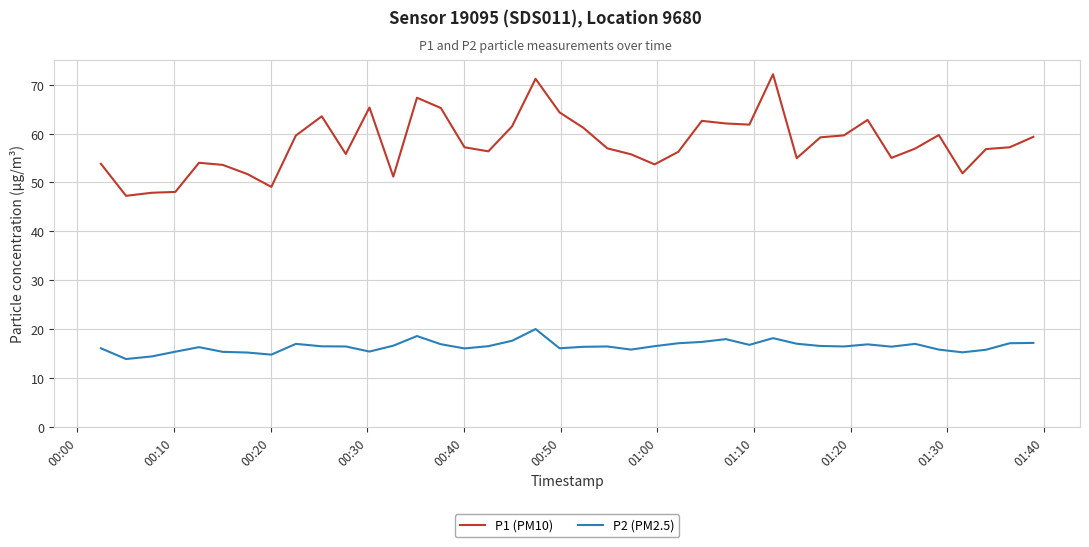

List the series in order of their overall mean, lowest first.

P2 (PM2.5), P1 (PM10)